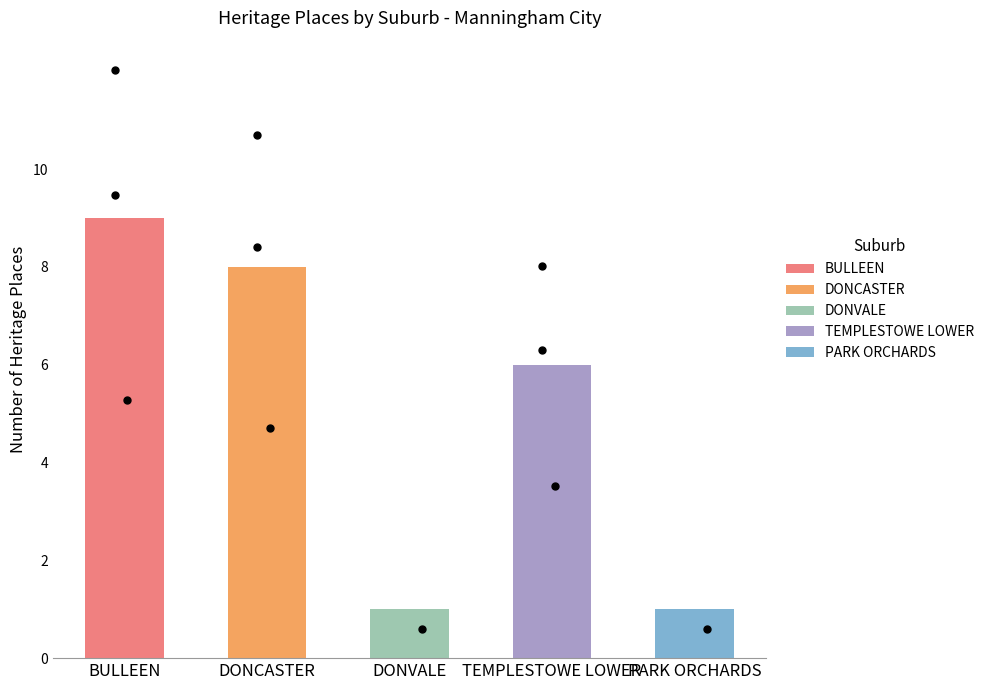

What is the ratio of the value at DONVALE to the value at BULLEEN?

0.1